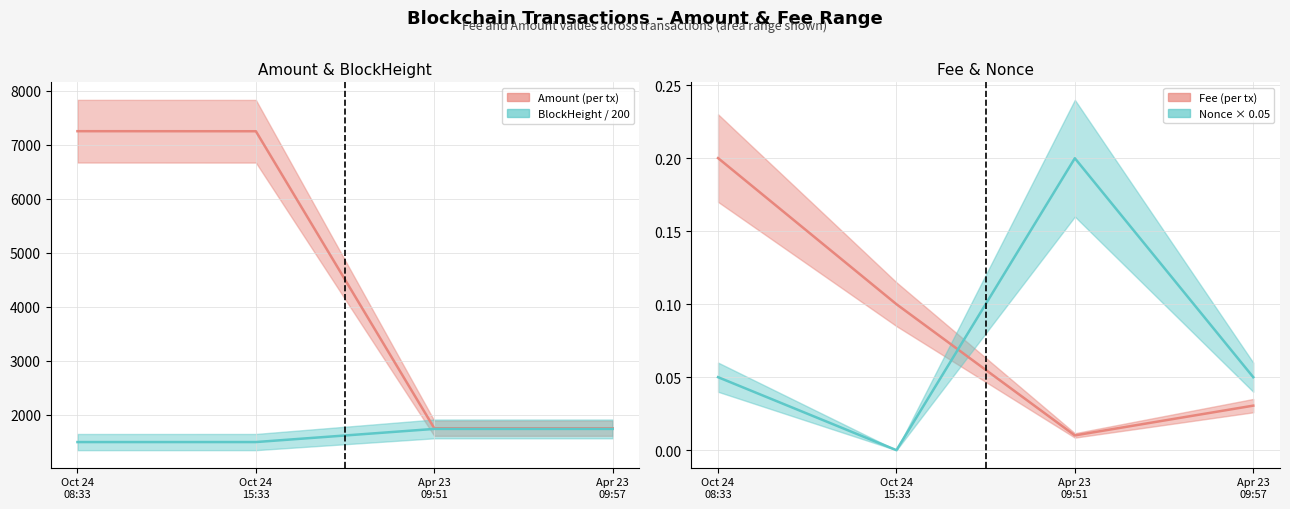

Which series has the largest total across all categories?

Amount